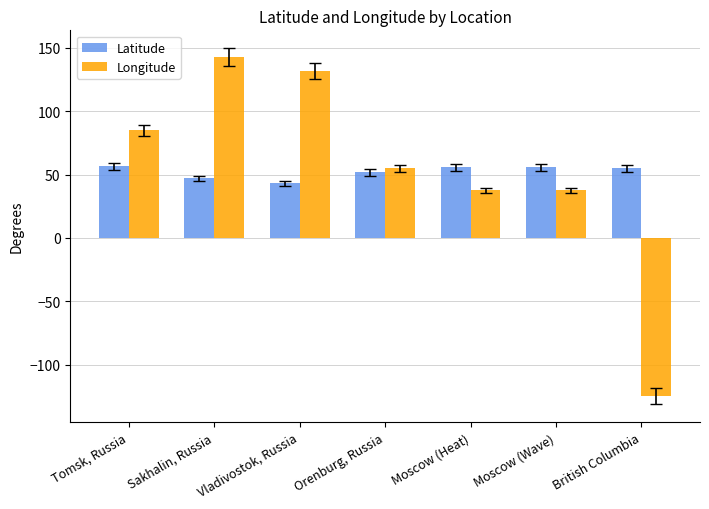

What position from the left is Moscow (Wave)?

6